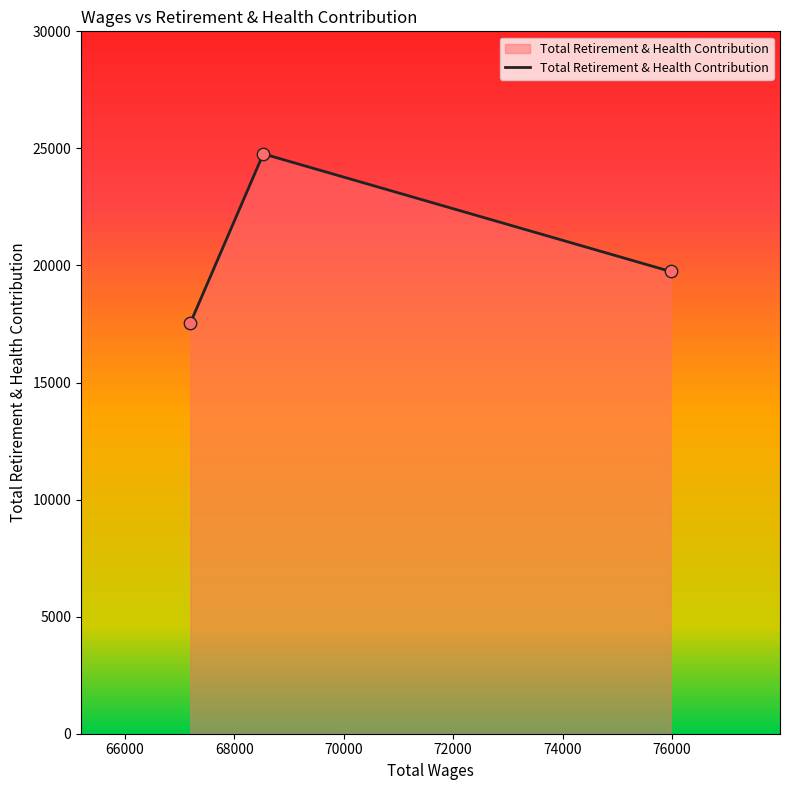

What is the sum of all values?

62059